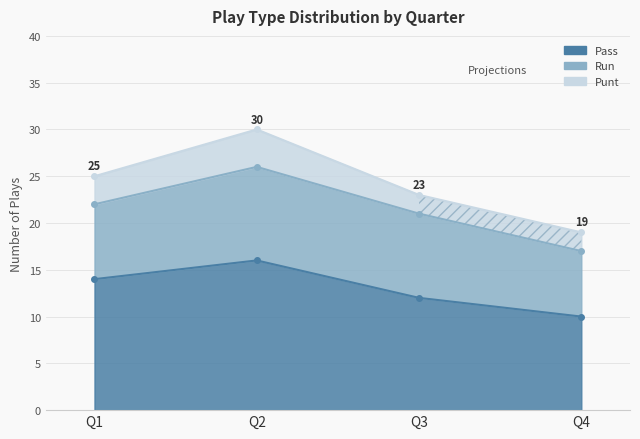

What is the spread (max minus min) of values at Q4?

8